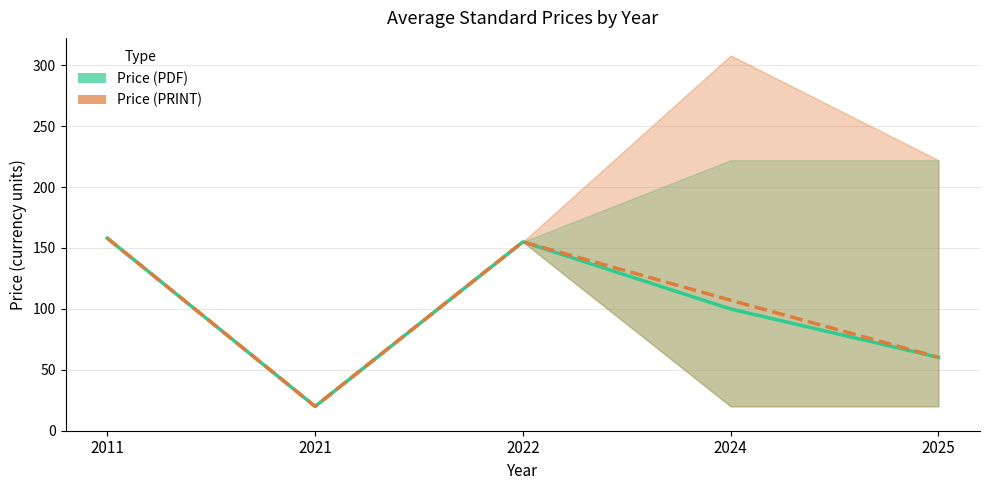

Does the chart have visible grid lines?

Yes